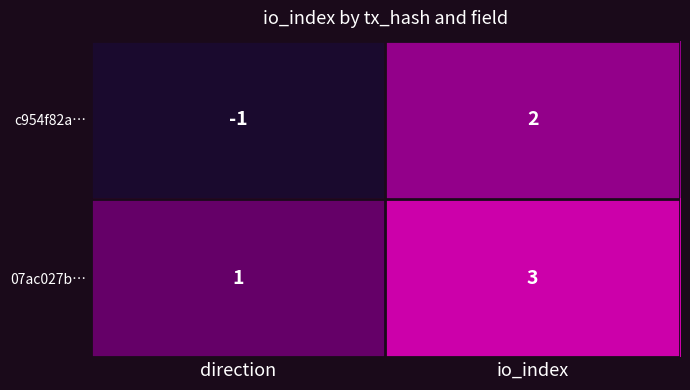

What is the difference between the maximum and minimum values in the c954f82a… series?

3